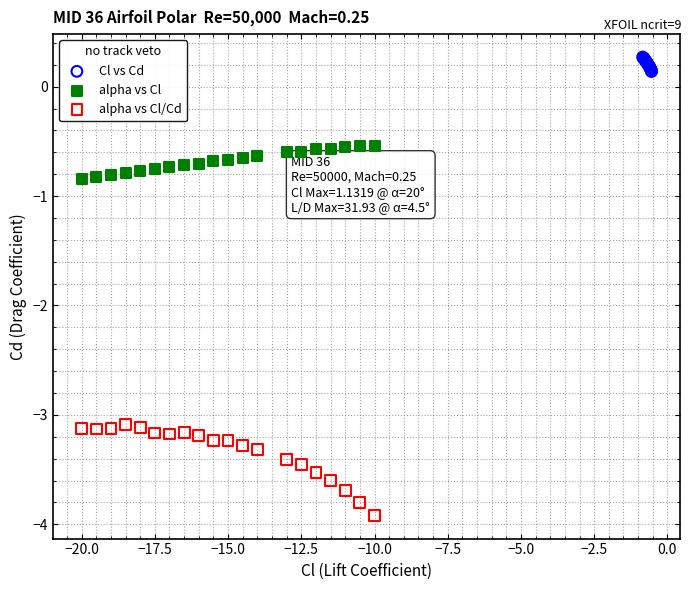

Which series reaches the minimum Y coordinate?

alpha vs Cl/Cd